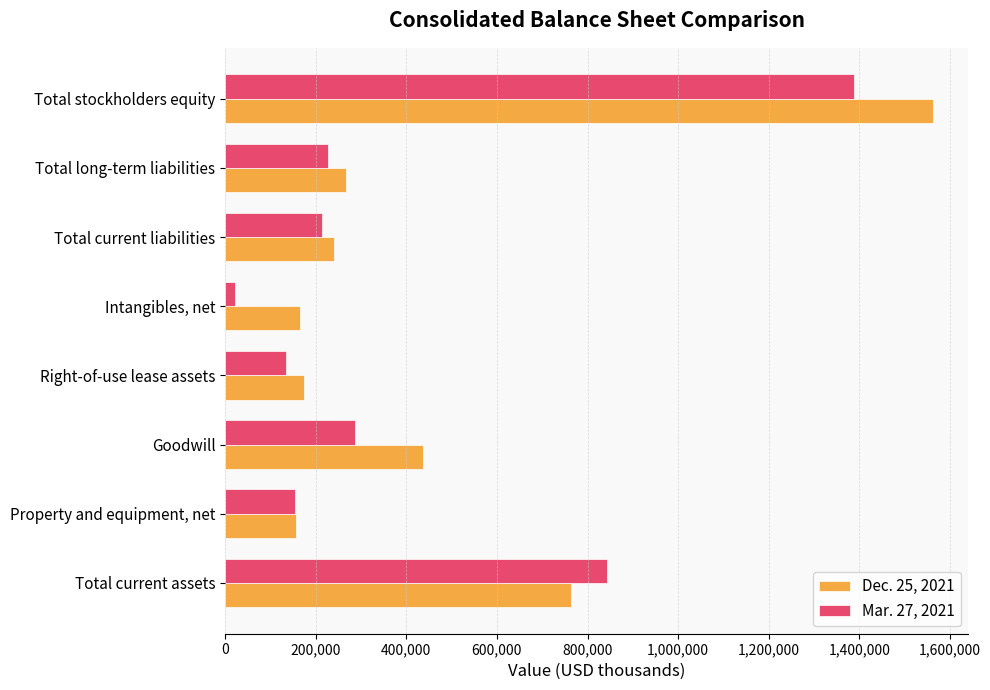

Is it true that Dec. 25, 2021 equals 412447 at Total current assets?

False